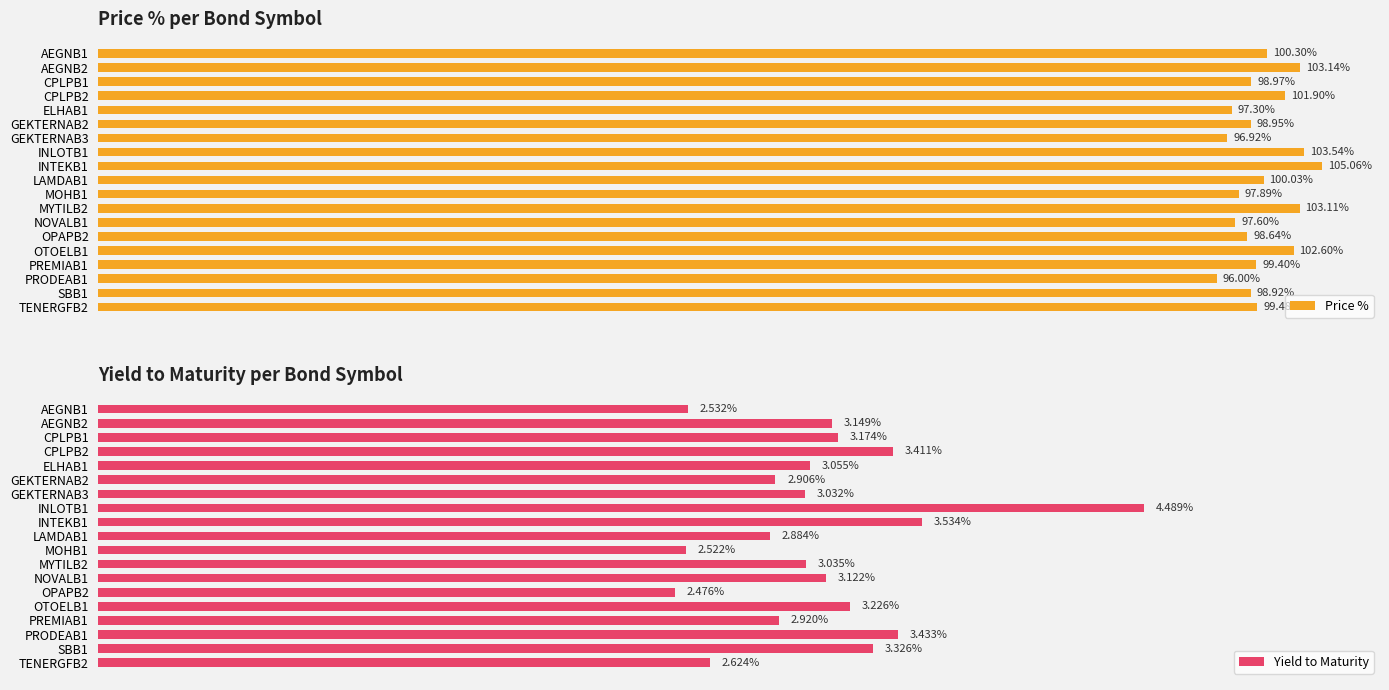

What is the sum of the Price % values at SBB1 and MOHB1?

196.8